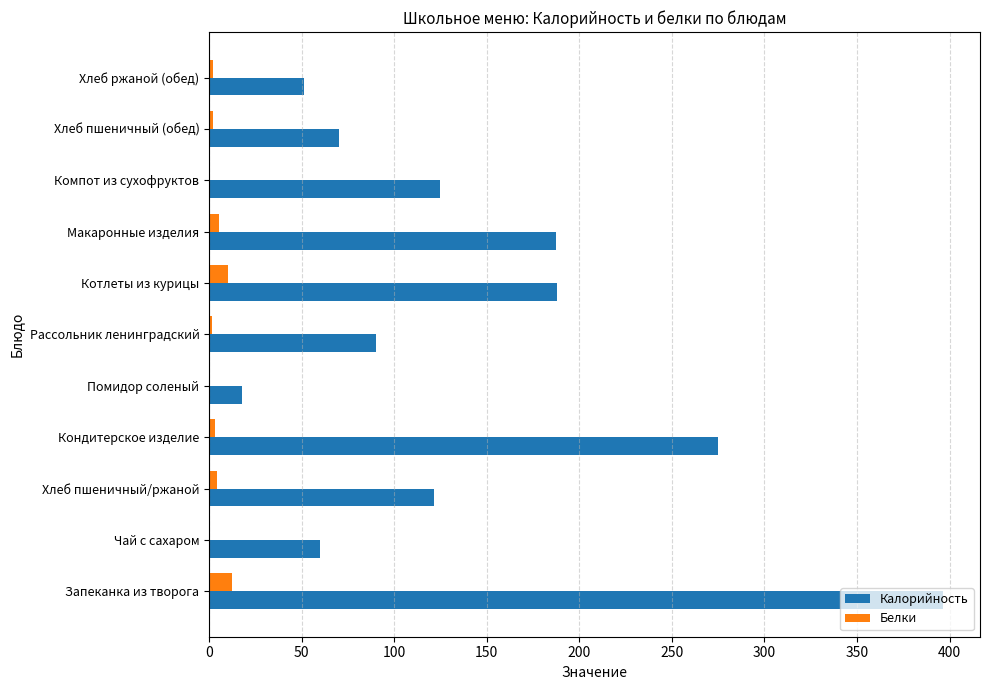

Between Кондитерское изделие and Макаронные изделия, which series saw the biggest shift?

Калорийность